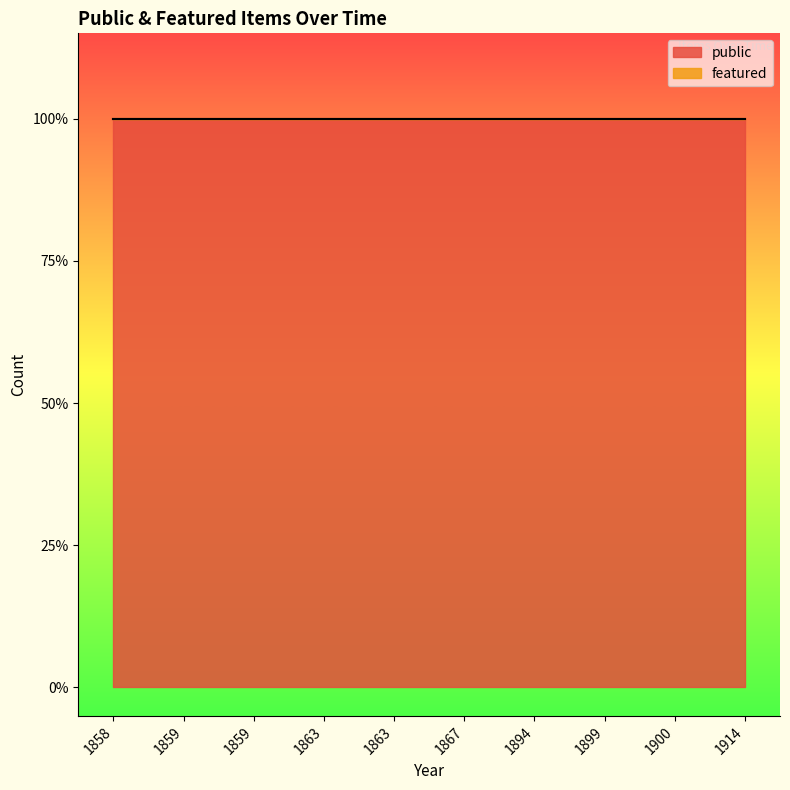

What is the value of the public point at the 7th from the left?

1